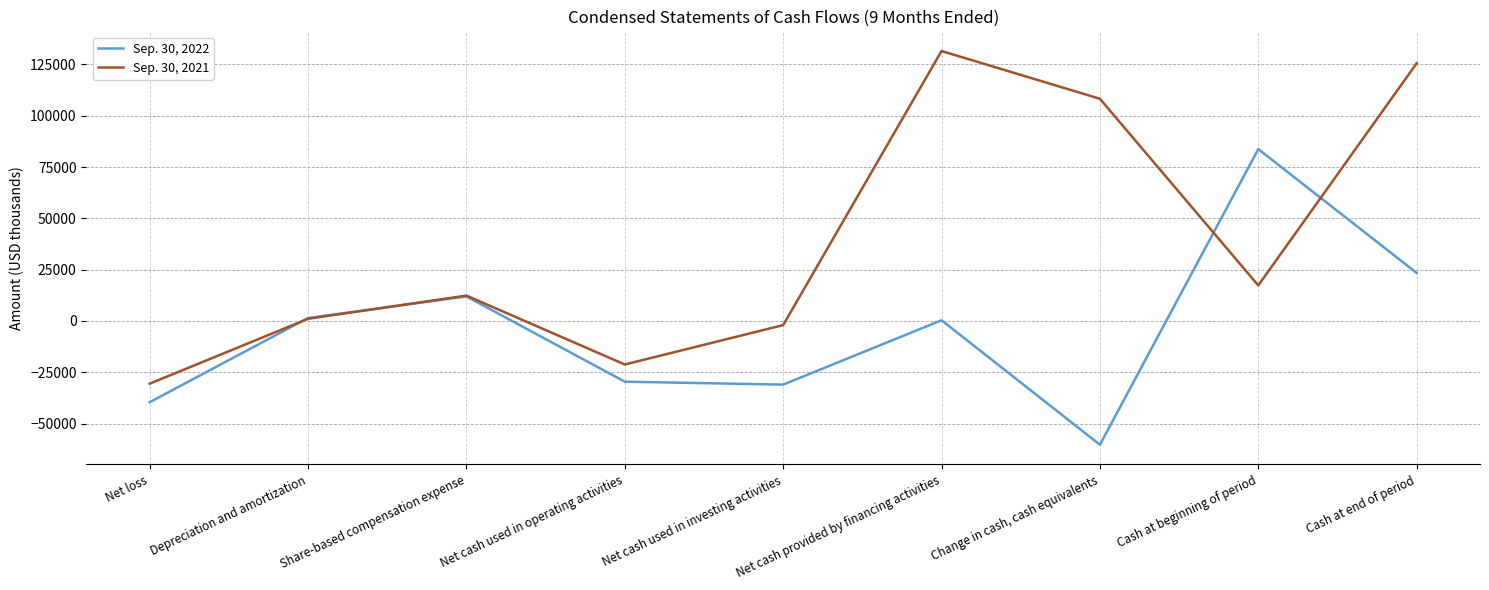

What is the difference between the maximum and minimum values in the Sep. 30, 2021 series?

162127